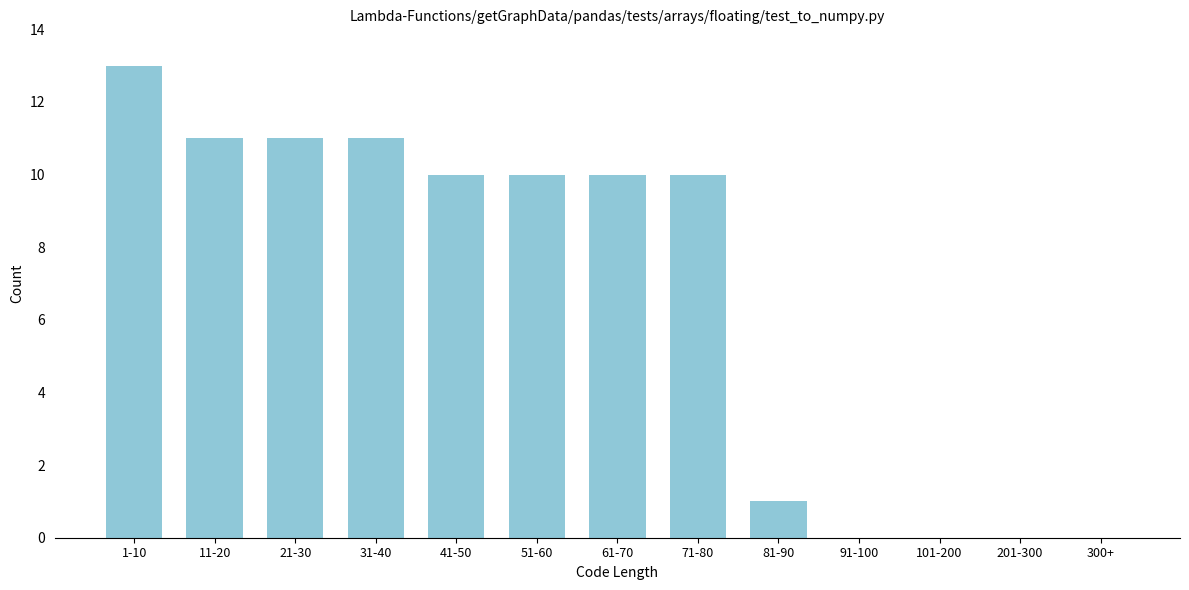

Reading right to left, extract all data points from this chart.

300+=0	201-300=0	101-200=0	91-100=0	81-90=1	71-80=10	61-70=10	51-60=10	41-50=10	31-40=11	21-30=11	11-20=11	1-10=13